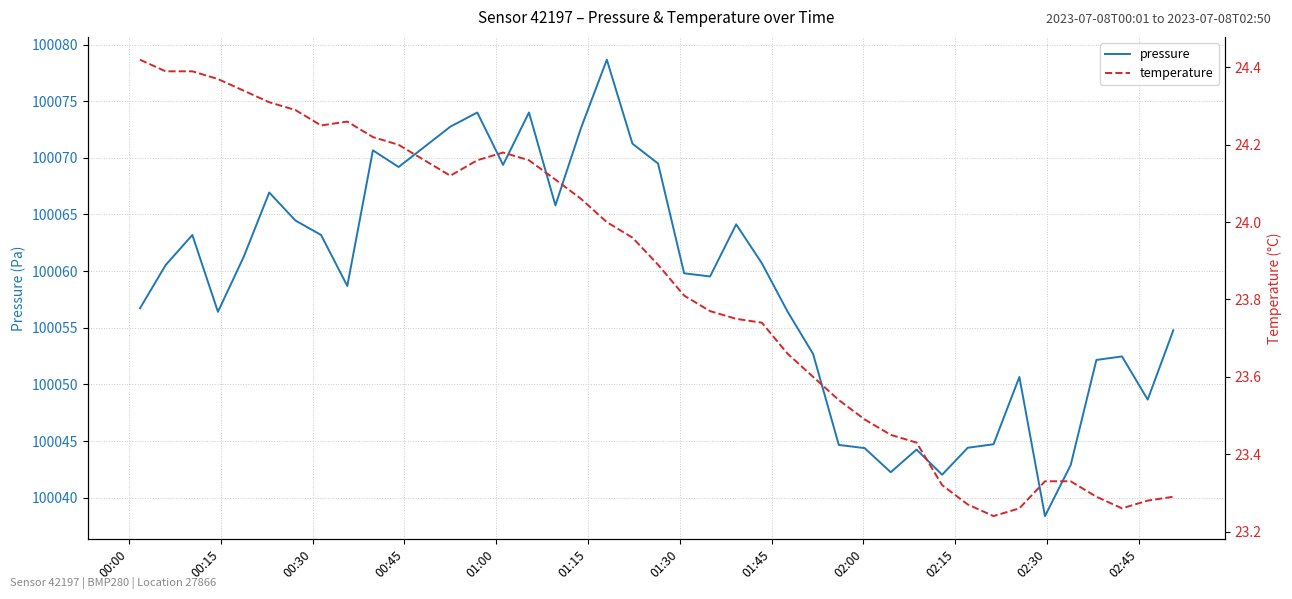

True or false: pressure and temperature cross at least once.

False